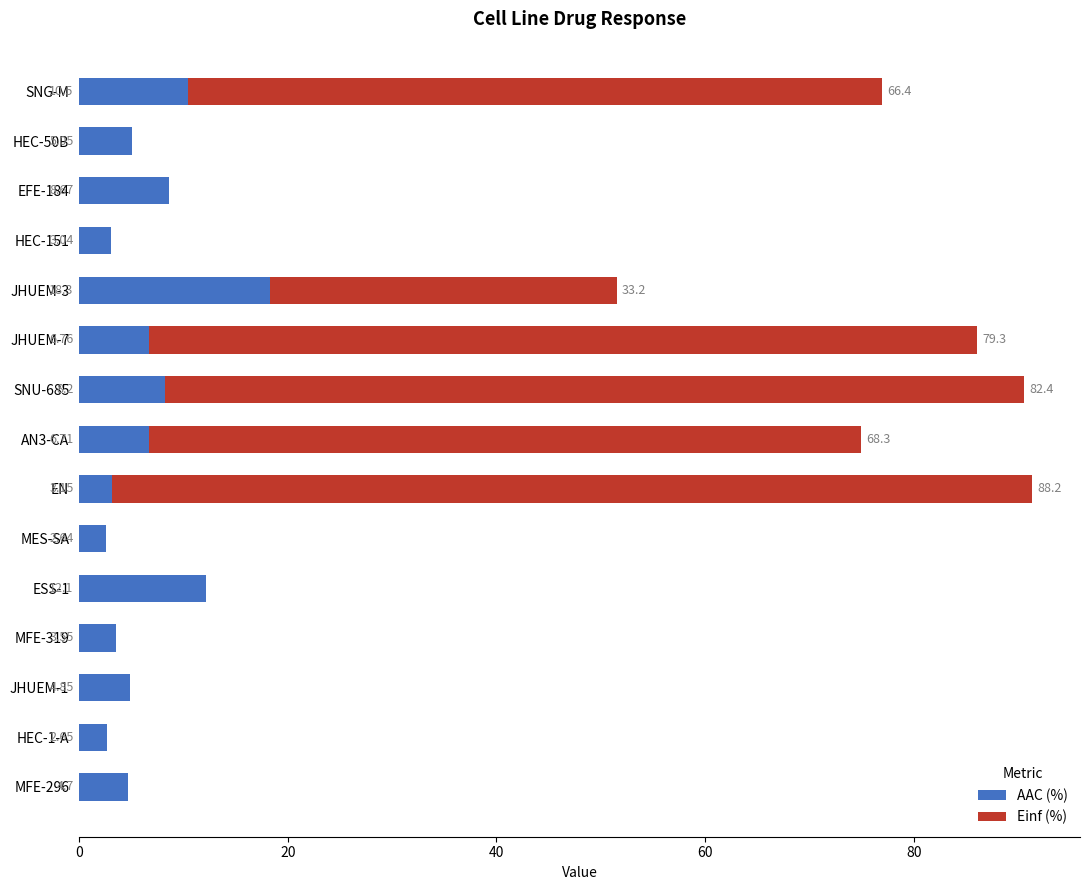

At which category is the sum across all series the highest?

EN